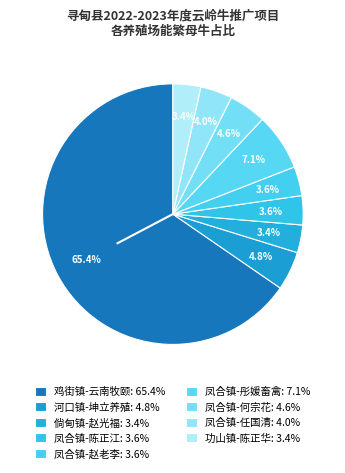

How many slices are in this pie chart?

9